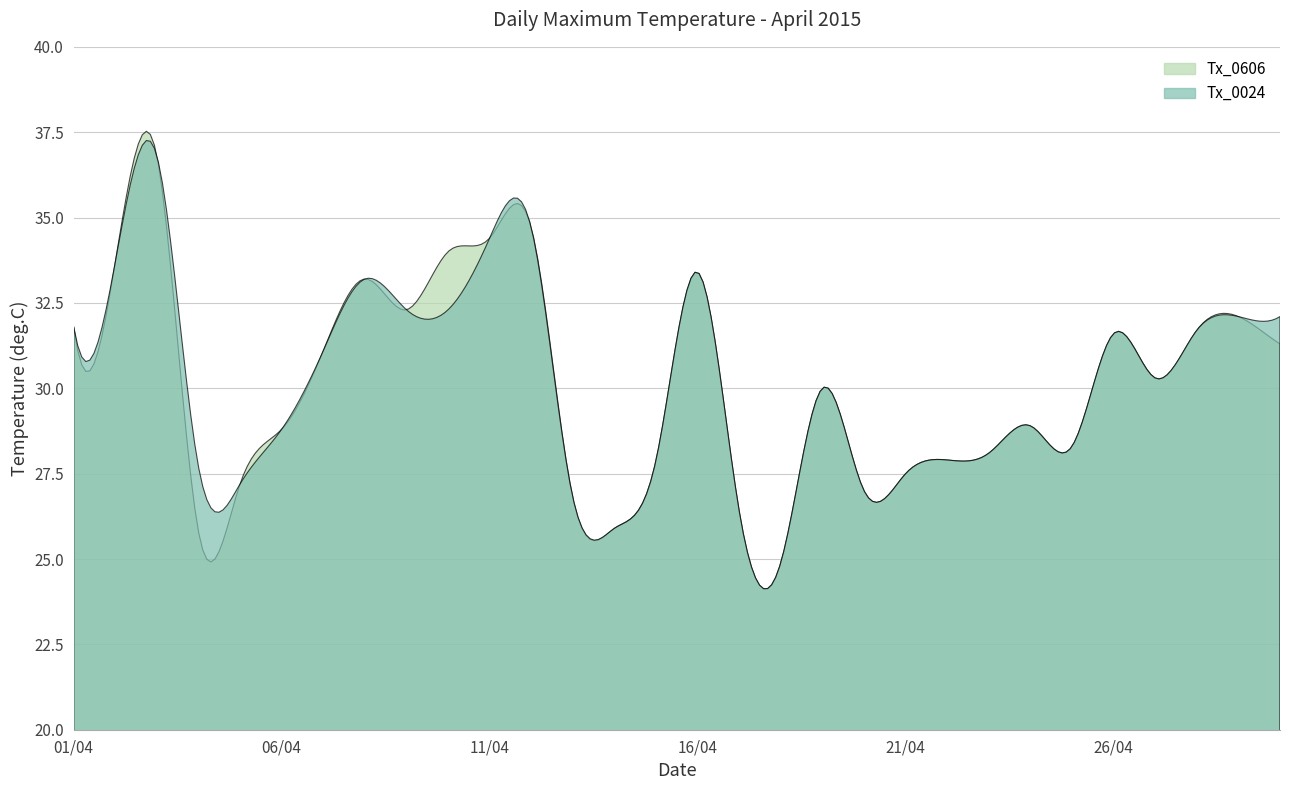

Is it true that Tx_0024 equals 14.5 at 04/04?

False